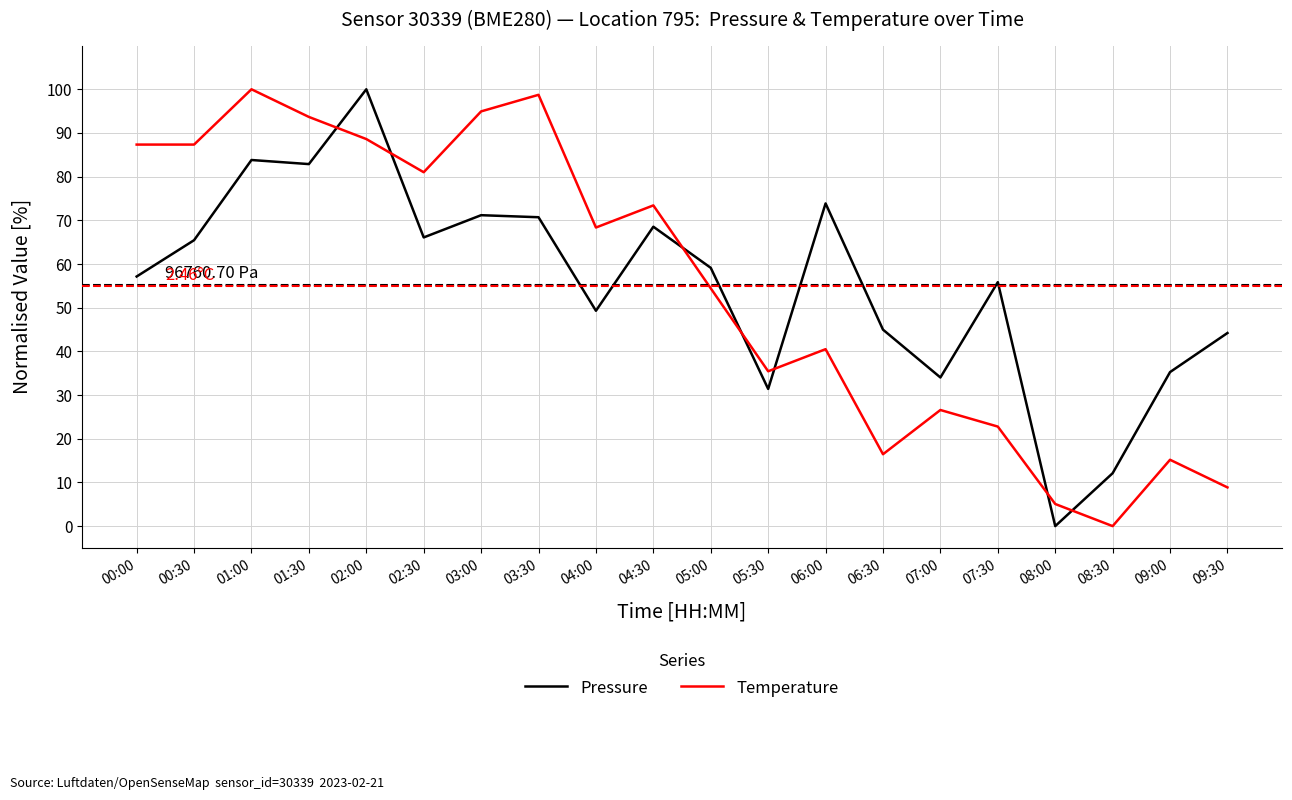

Rank the series at 00:30 from lowest to highest value.

Pressure, Temperature